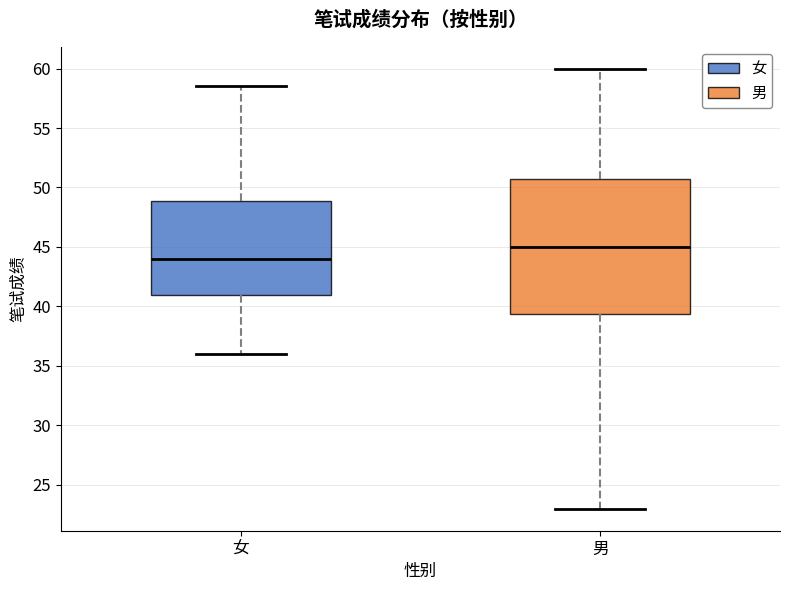

Comparing the boxes themselves (not the whiskers), which one is the tallest?

男